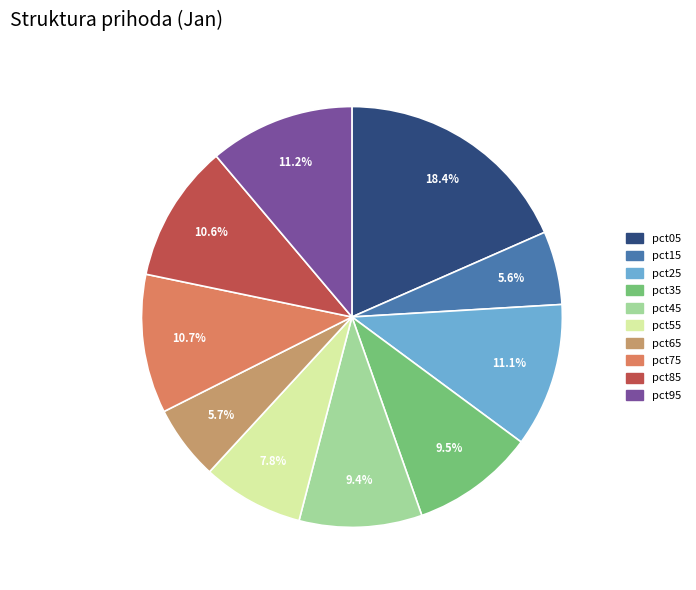

Between pct65 and pct25, which is larger?

pct25